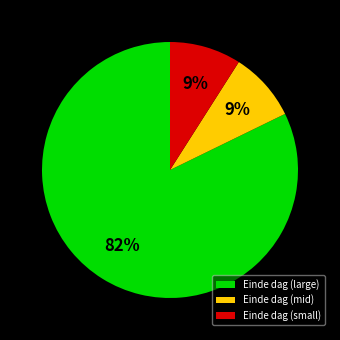

How many slices are in this pie chart?

3